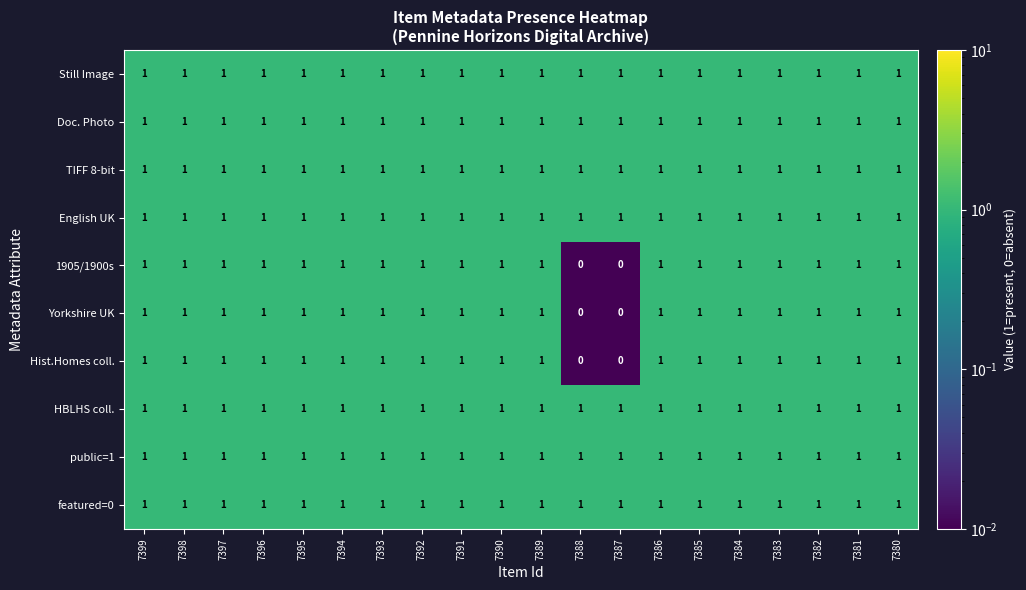

What is the sum of all English UK values?

20